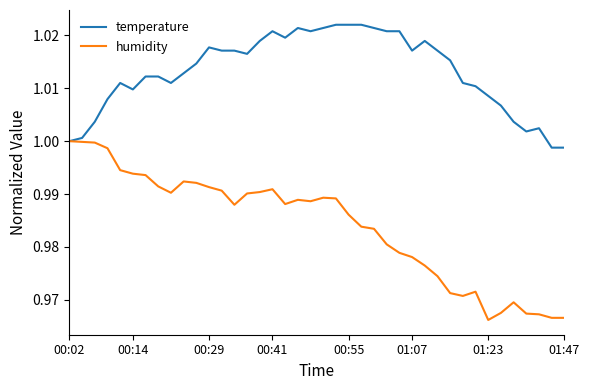

List the series in order of their overall mean, lowest first.

humidity, temperature